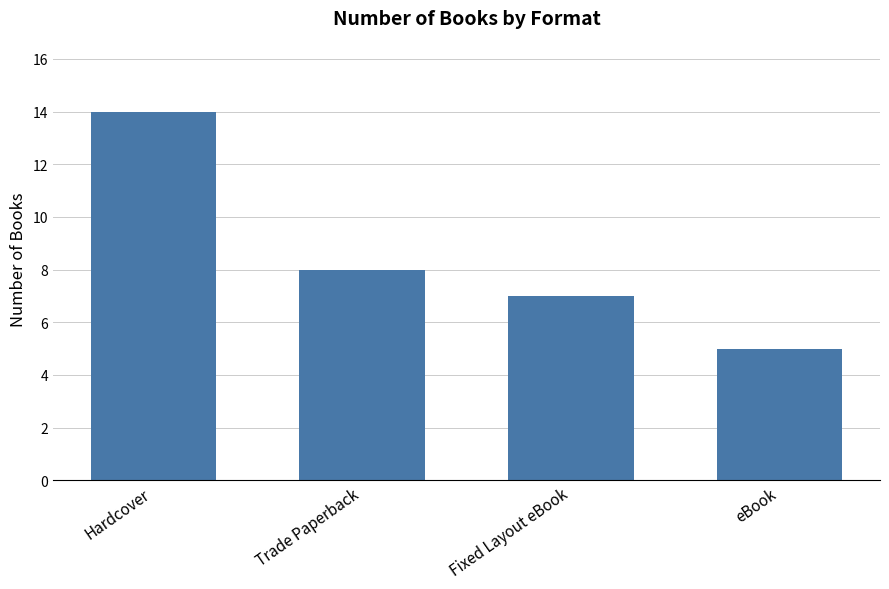

What is the sum of all values?

34